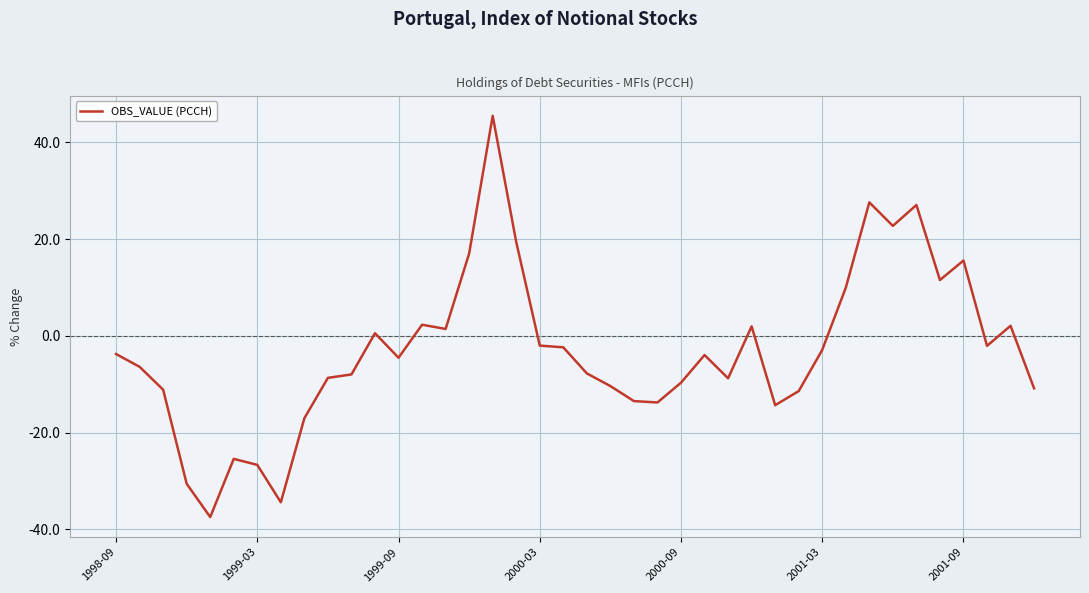

What is the smallest value displayed?

-37.5